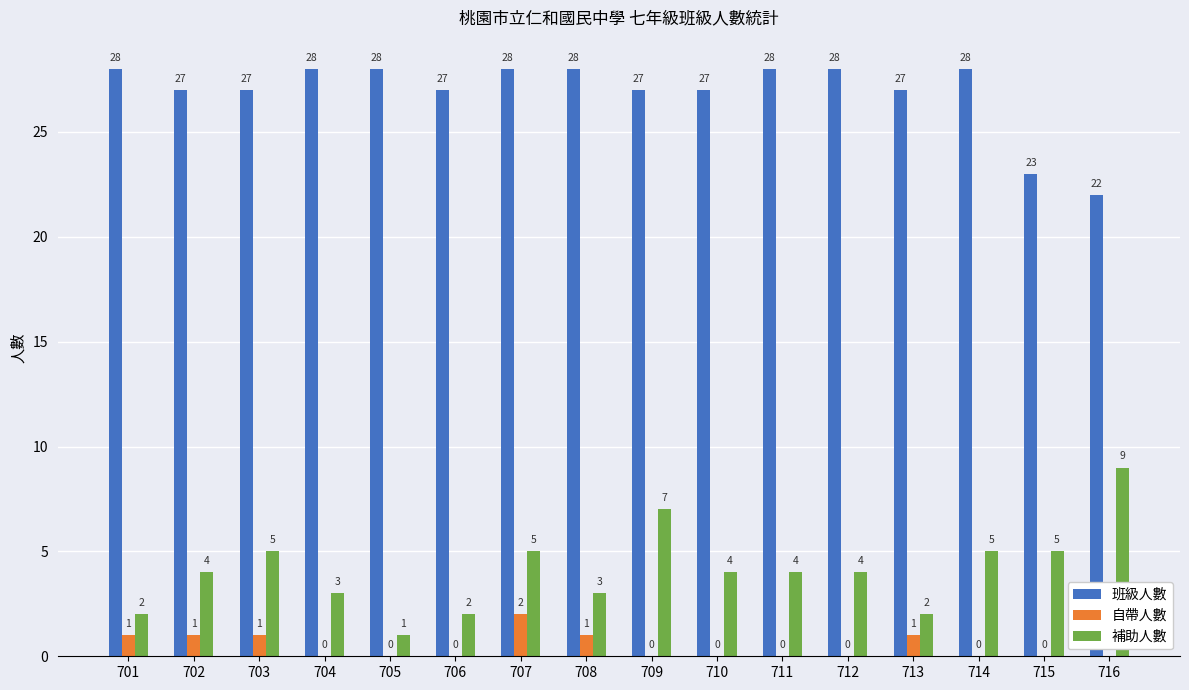

Reading left to right, list all the values displayed in this chart.

班級人數: 28	27	27	28	28	27	28	28	27	27	28	28	27	28	23	22
自帶人數: 1	1	1	0	0	0	2	1	0	0	0	0	1	0	0	0
補助人數: 2	4	5	3	1	2	5	3	7	4	4	4	2	5	5	9